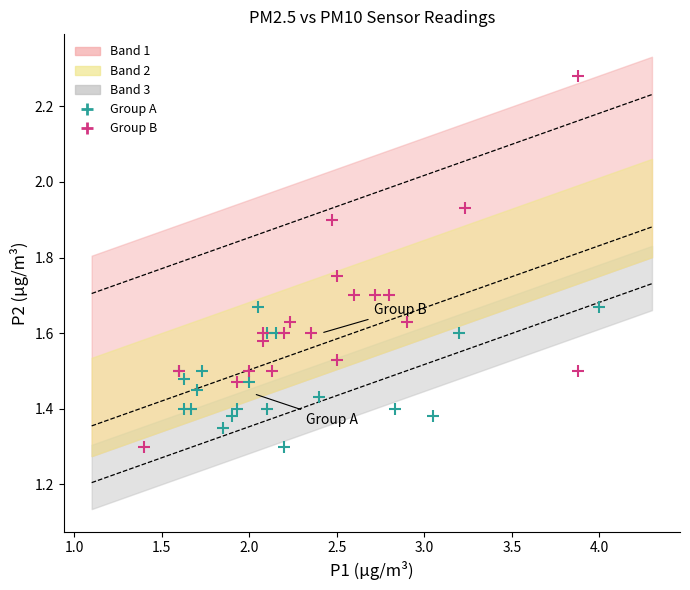

Which series contains the highest Y value?

Group B